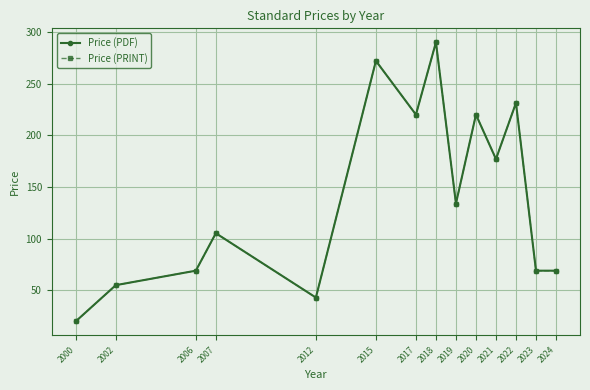

What is the difference between the maximum and second lowest values in the Price (PRINT) series?

247.0